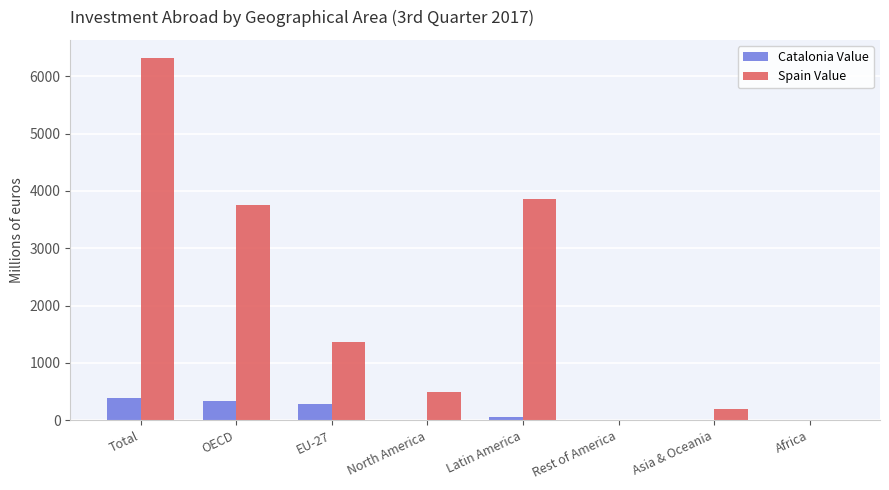

Which category has the highest value across all series?

Total